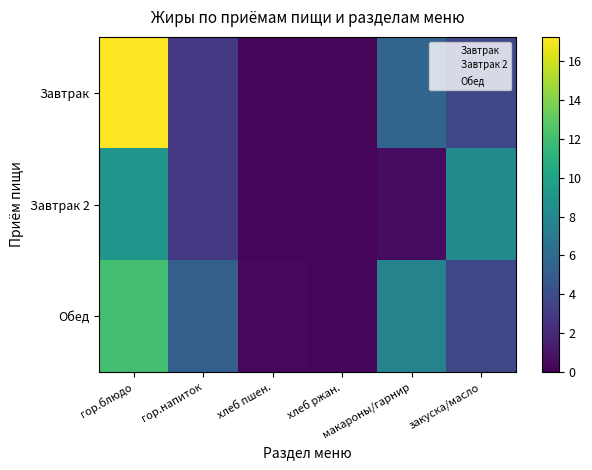

How many categories are shown in the chart?

6